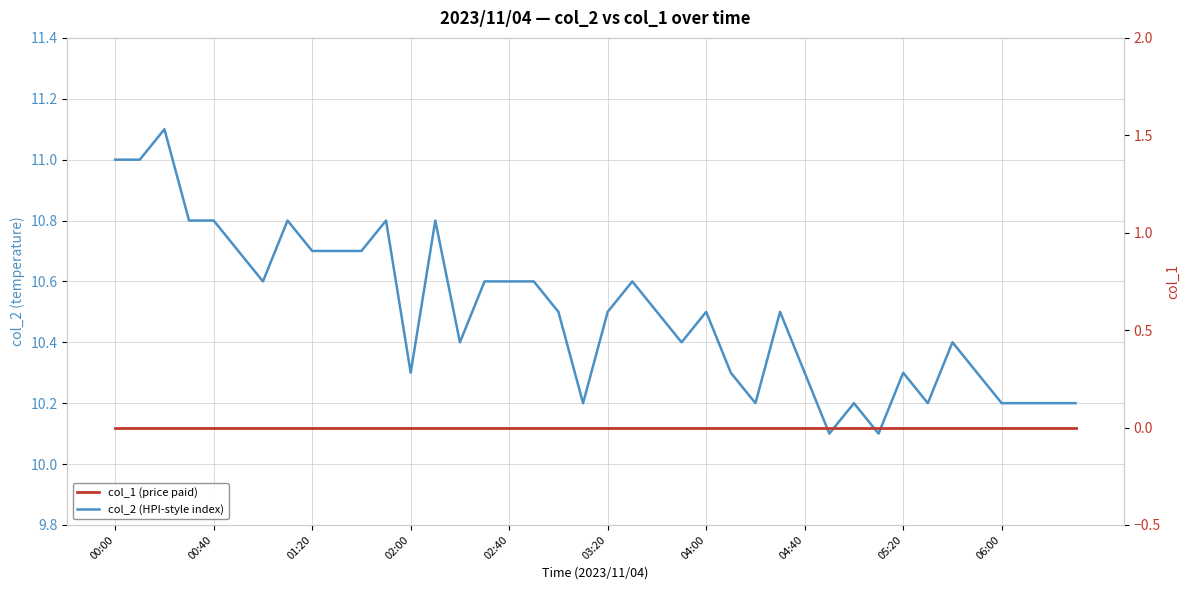

True or false: col_1 (price paid) and col_2 (HPI-style index) intersect in this chart.

False